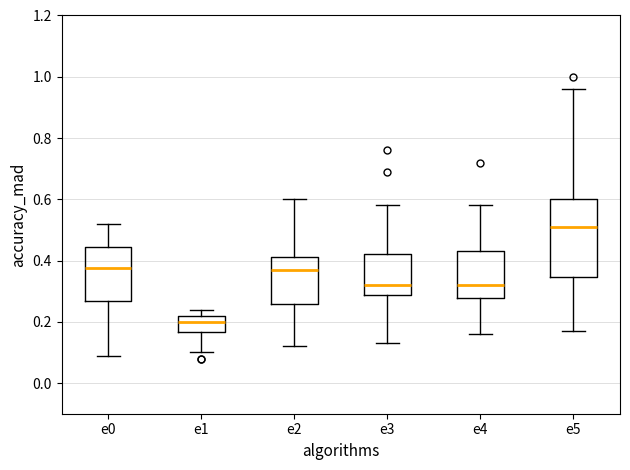

Where does the upper whisker of the box for e0 end on the y-axis? The values are not printed on the chart, so give them approximately, as read against the axis.

0.52